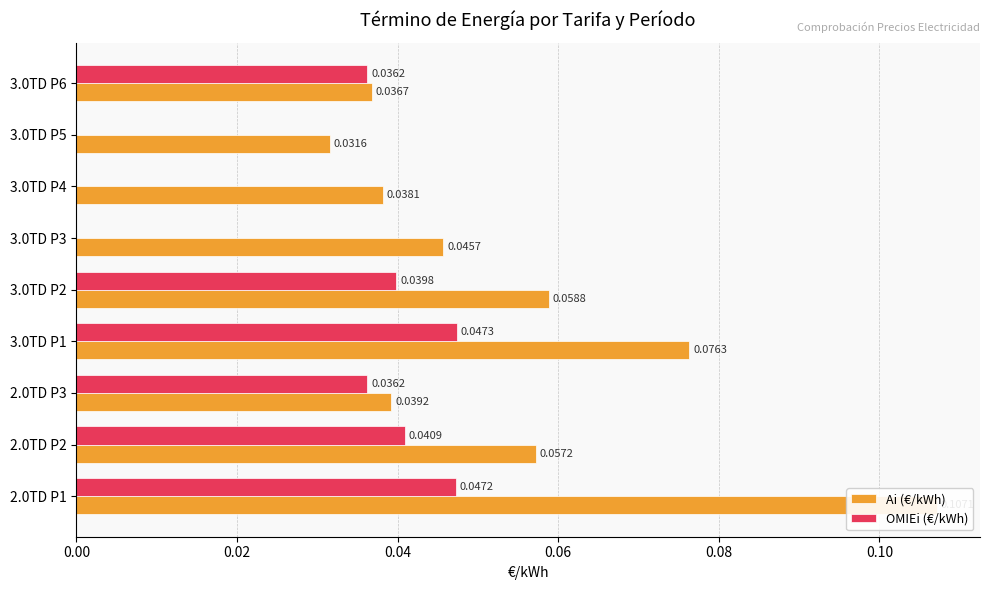

True or false: Ai (€/kWh) has a value of 0.1 at 2.0TD P2.

True